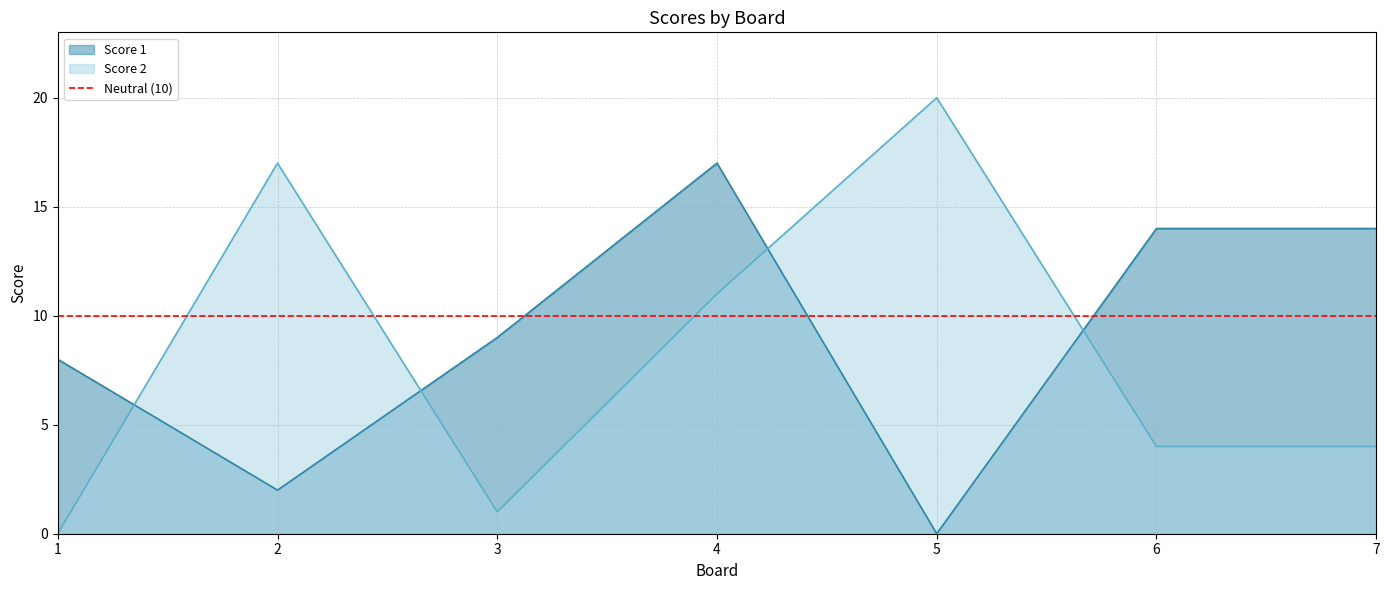

What is the value of the Score 2 point at the 6th from the left?

4